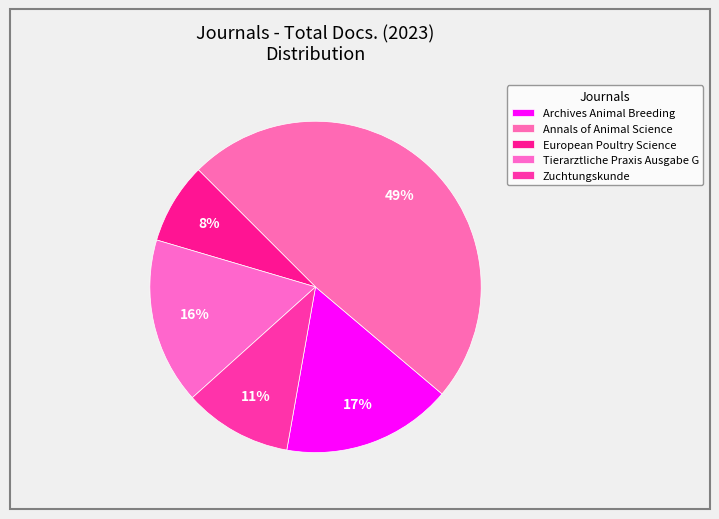

What is the total percentage of Zuchtungskunde and Archives Animal Breeding?

27.2%